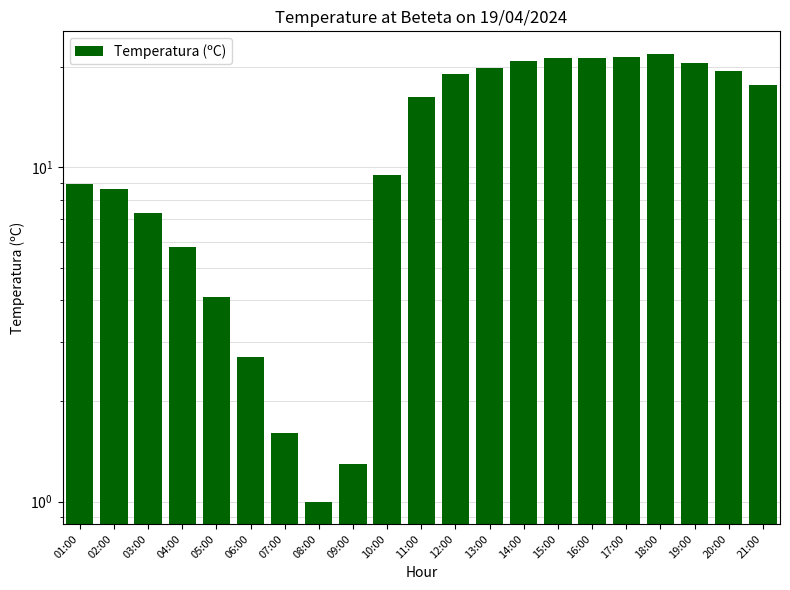

Between 03:00 and 14:00, which is larger?

14:00